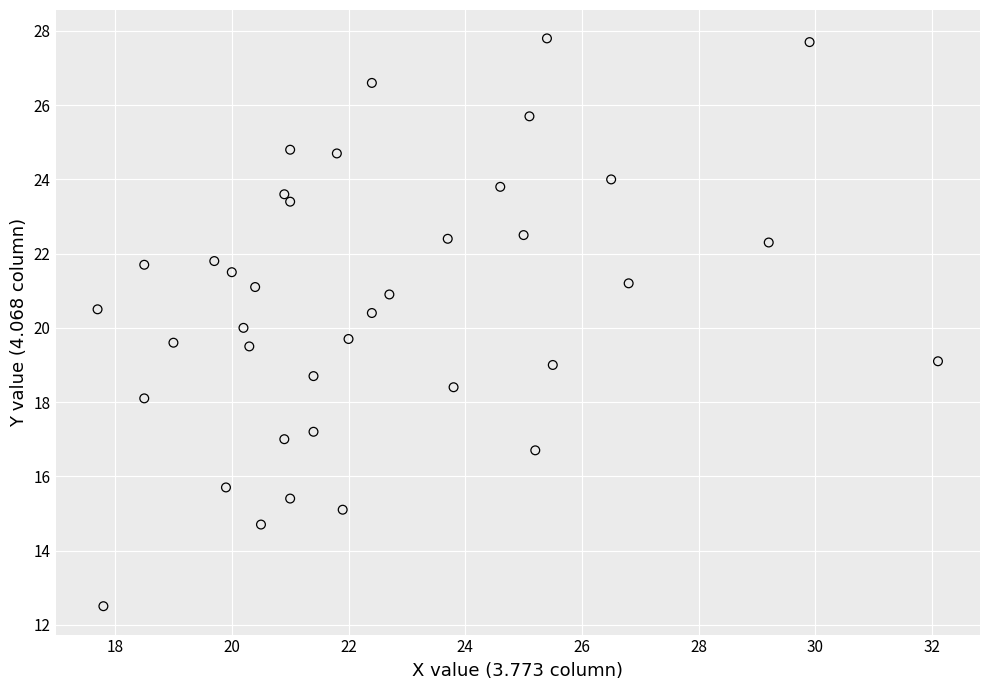

What is the range of Y values (max minus min)?

15.3